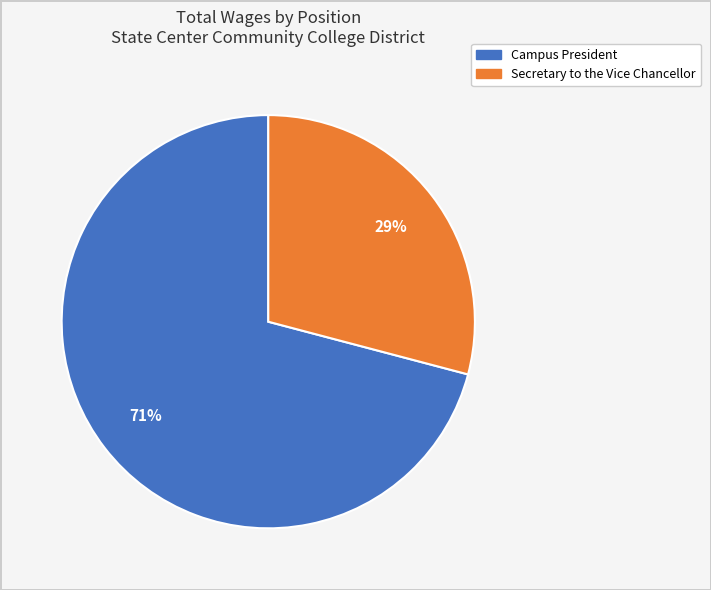

Which slice represents more than half of the pie?

Campus President